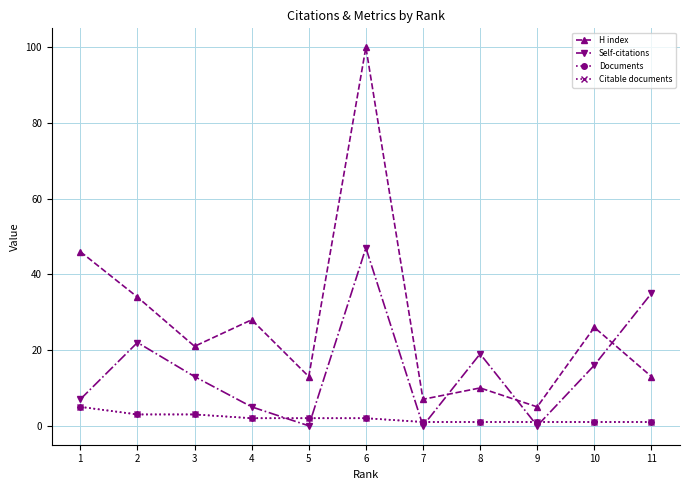

Does the chart have visible grid lines?

Yes